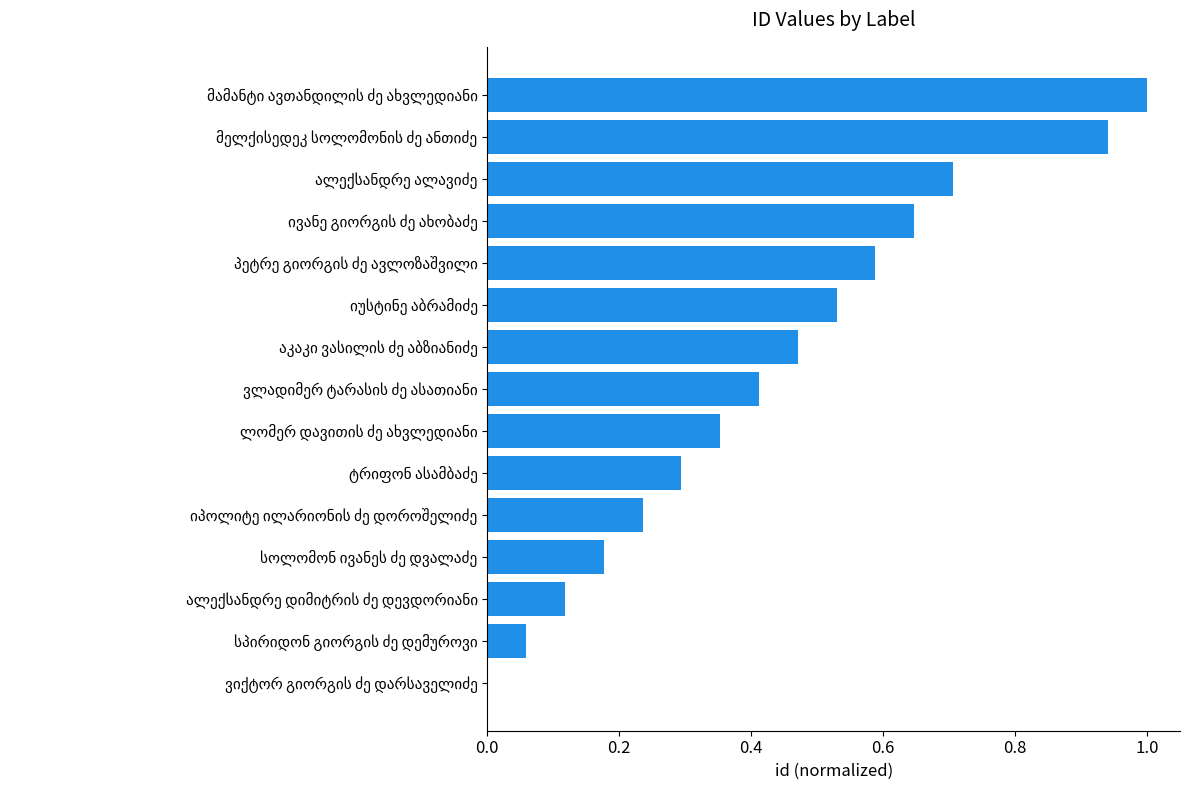

What is the greatest value displayed?

1.0